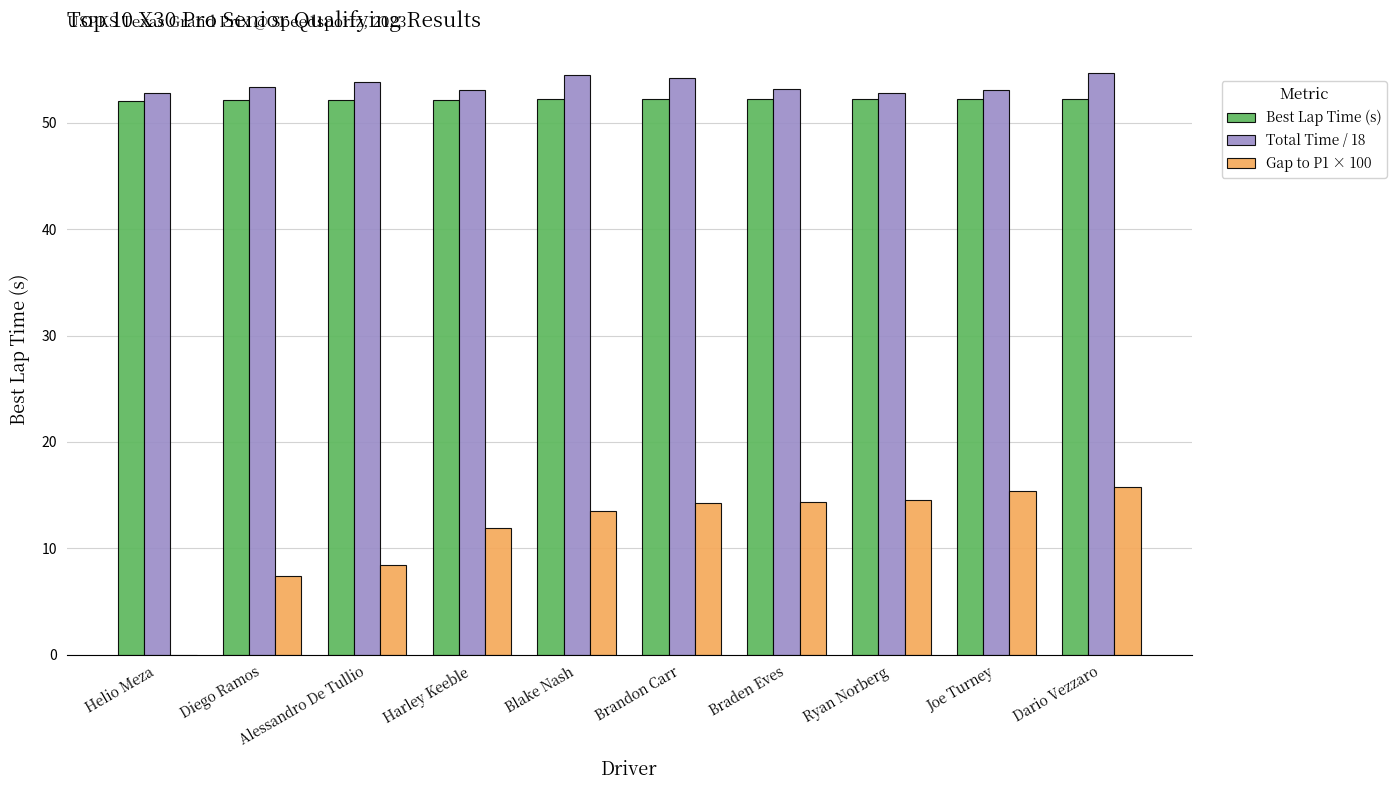

What are all the series names shown in the legend?

Best Lap Time (s), Total Time / 18, Gap to P1 × 100